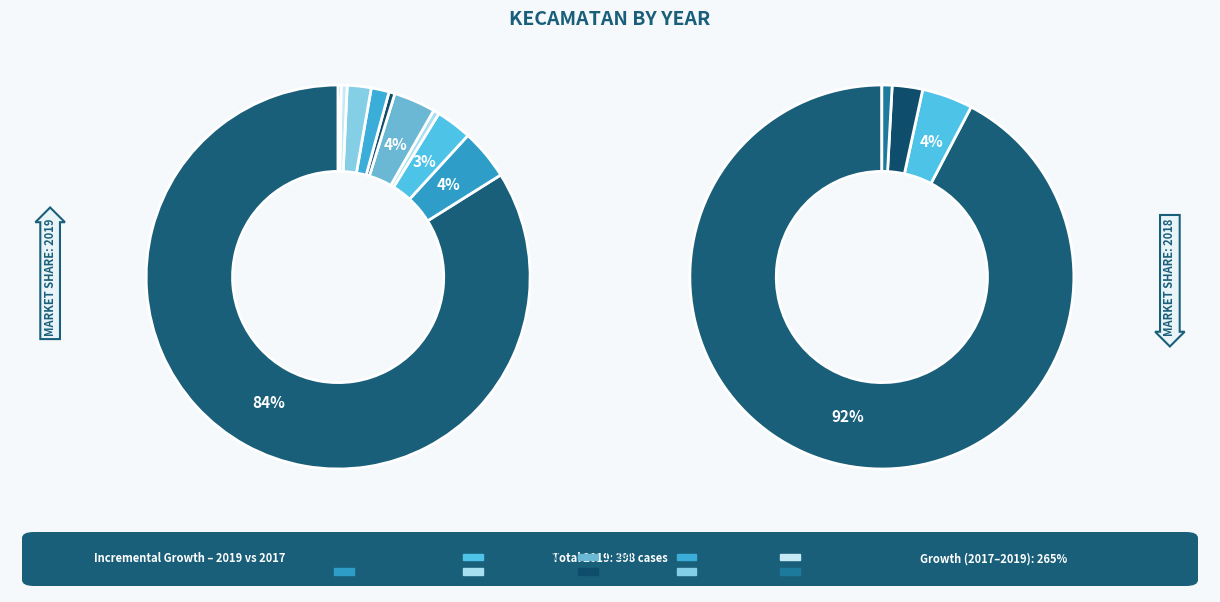

To the nearest percent, what is the difference between the largest and smallest slice percentages?

84%